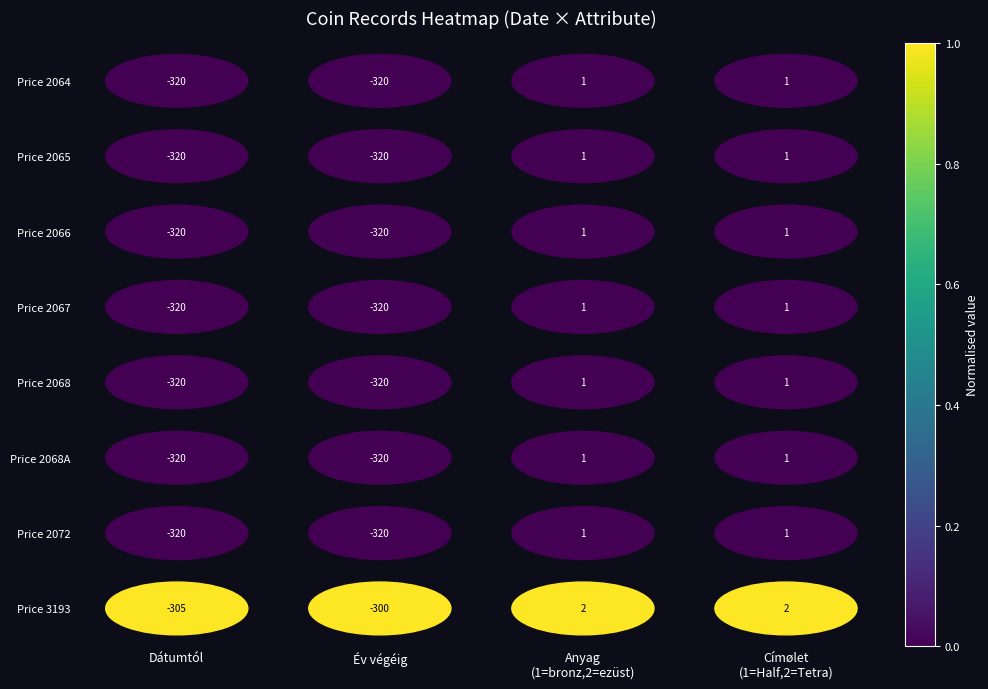

List the labels in order of Price 2066 value, largest first.

Dátumtól, Év végéig, Anyag (1=bronz,2=ezüst), Címølet (1=Half,2=Tetra)